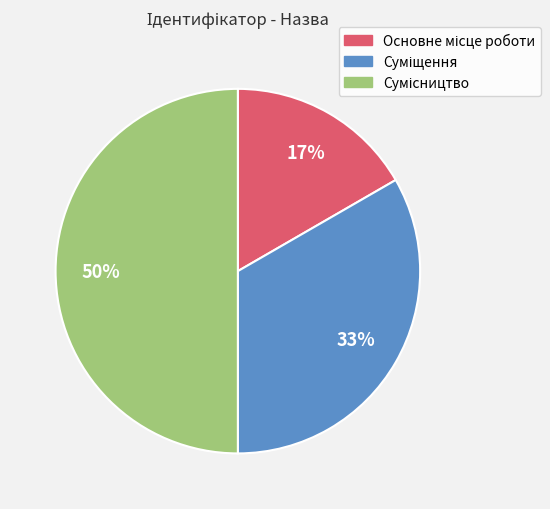

To the nearest percent, what is the difference between the largest and smallest slice percentages?

33%